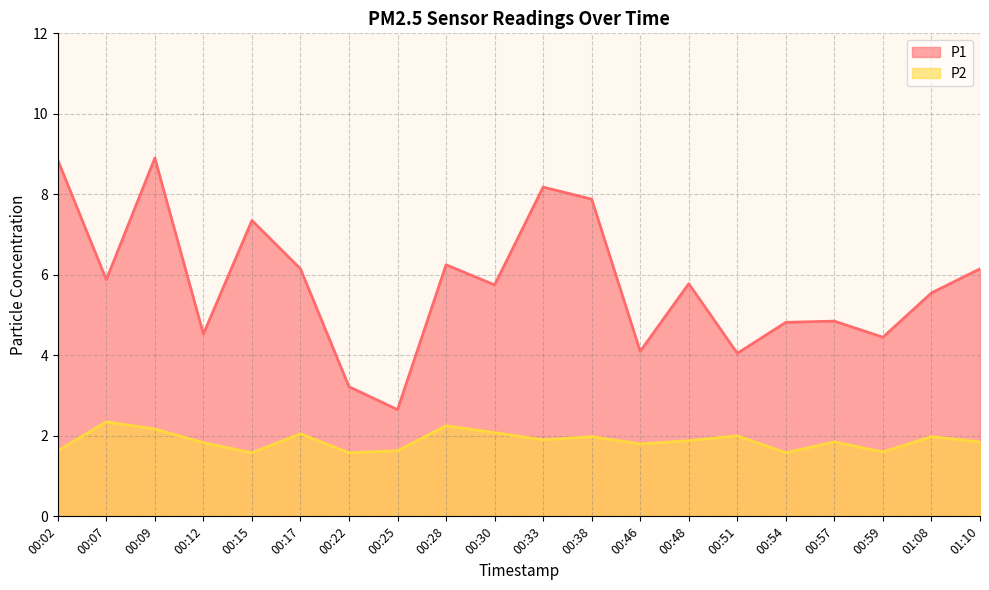

At which category is the sum across all series the highest?

00:09